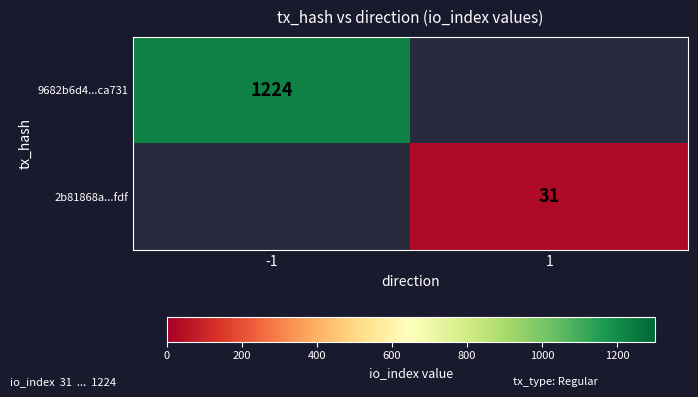

The value of 9682b6d4...ca731 at -1 is 675. True or false?

False